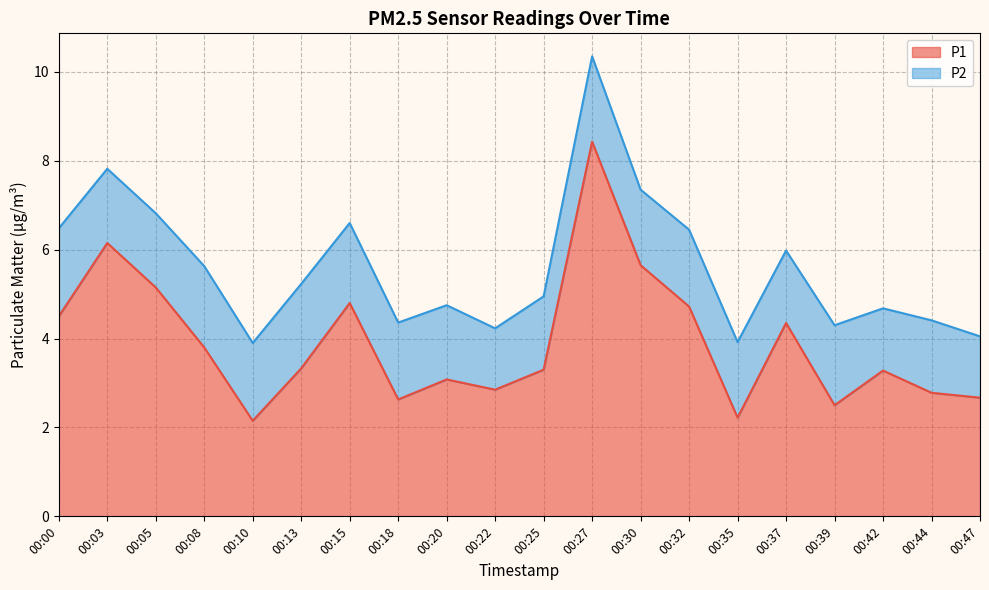

True or false: the data shows 2.8 at 00:44.

True